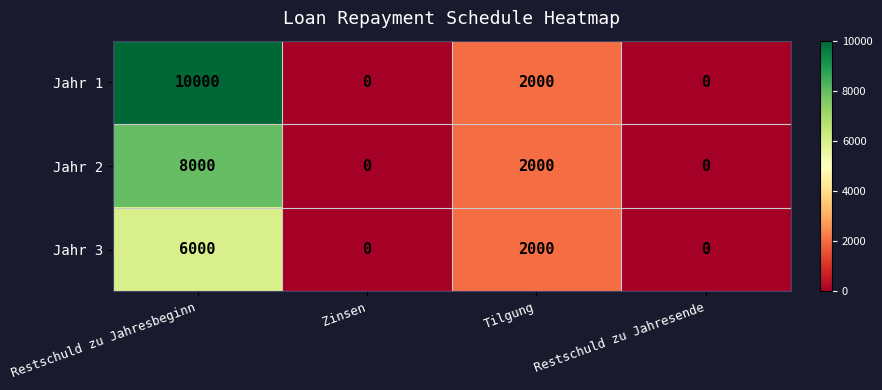

Which series has the widest spread of values?

Jahr 1